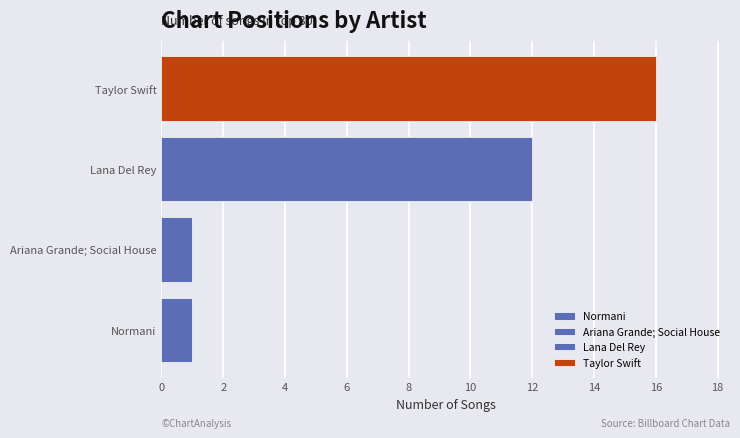

What is the change in value from Taylor Swift to Normani?

-15